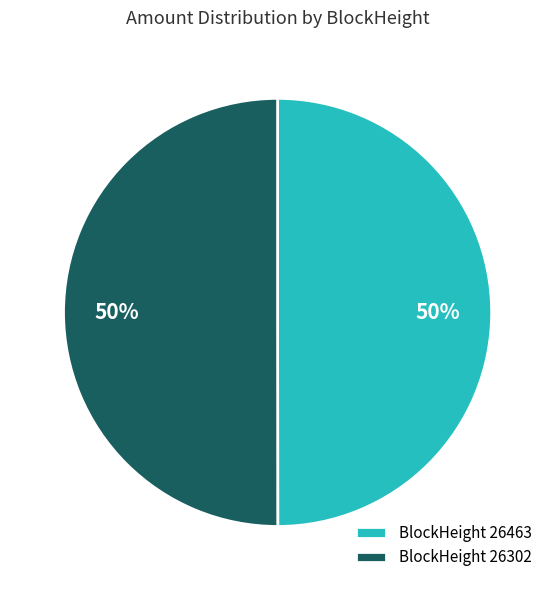

What percentage is the BlockHeight 26463 slice, to the nearest percent?

50%